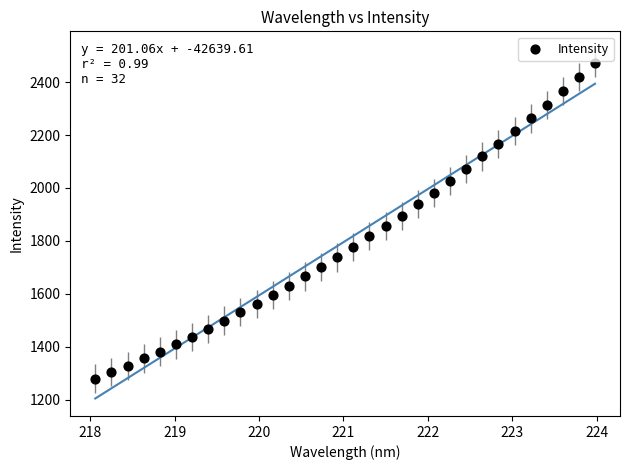

What is the range of Y values (max minus min)?

1193.9